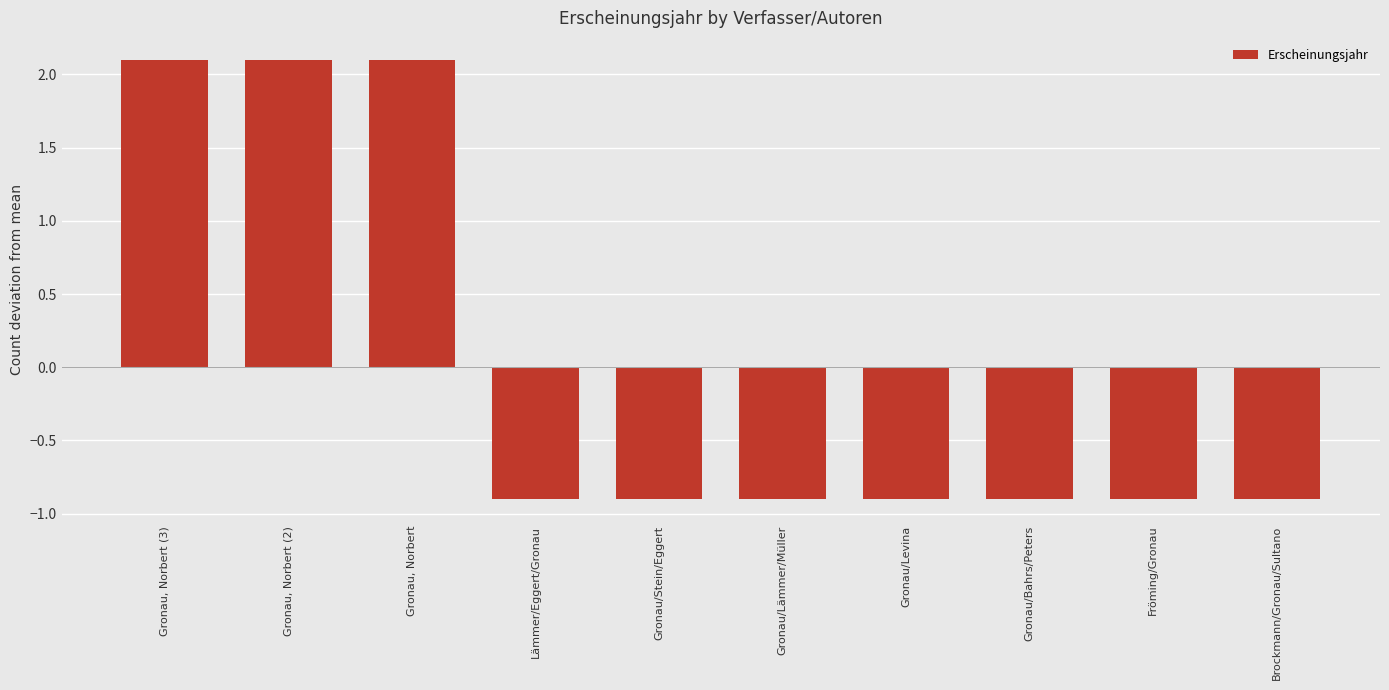

What is the label of the 4th bar from the left?

Lämmer/Eggert/Gronau